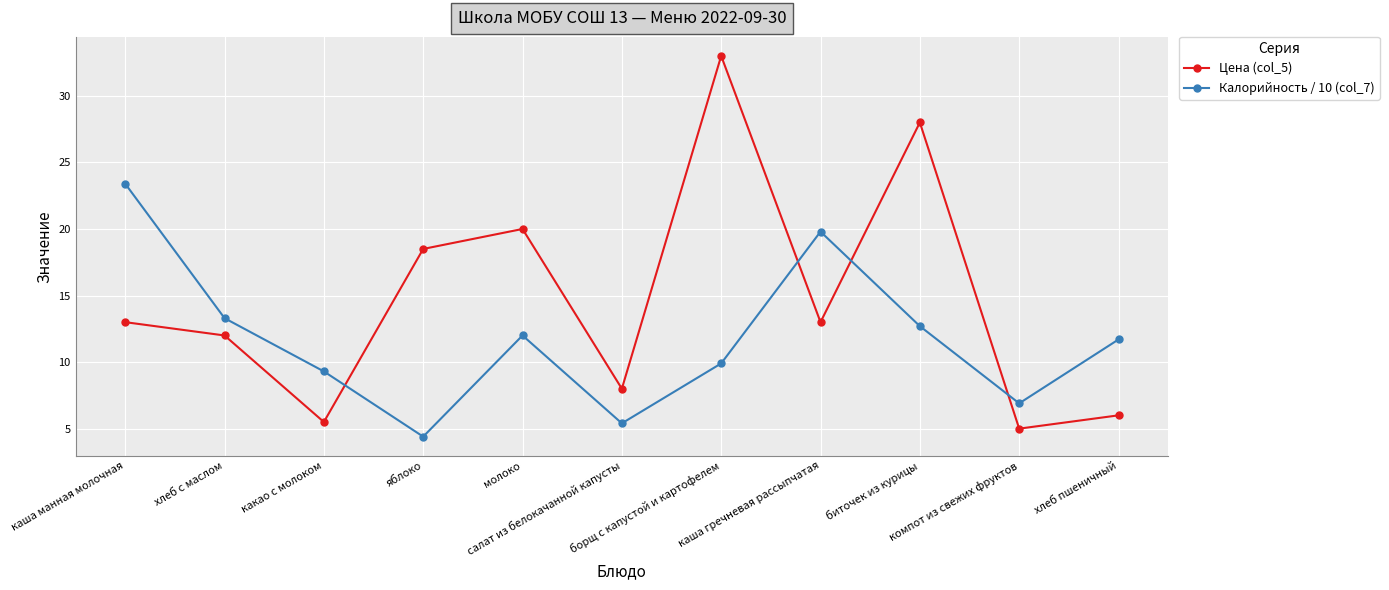

What is the value of the Цена (col_5) point at the 6th from the left?

8.0